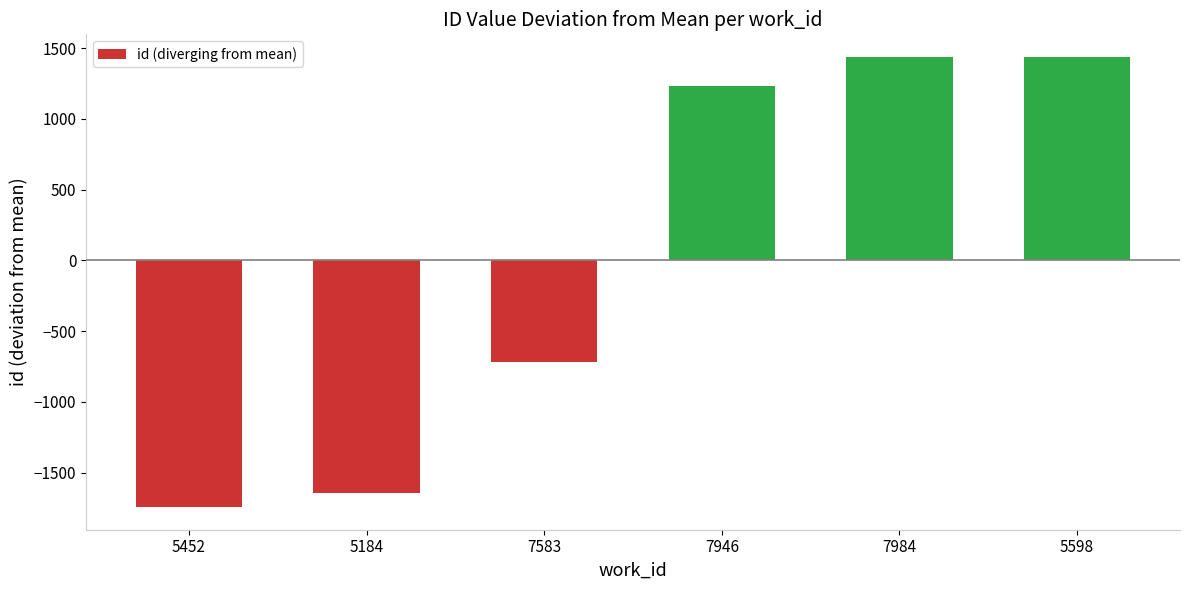

Which label corresponds to the smallest value in the chart?

5452